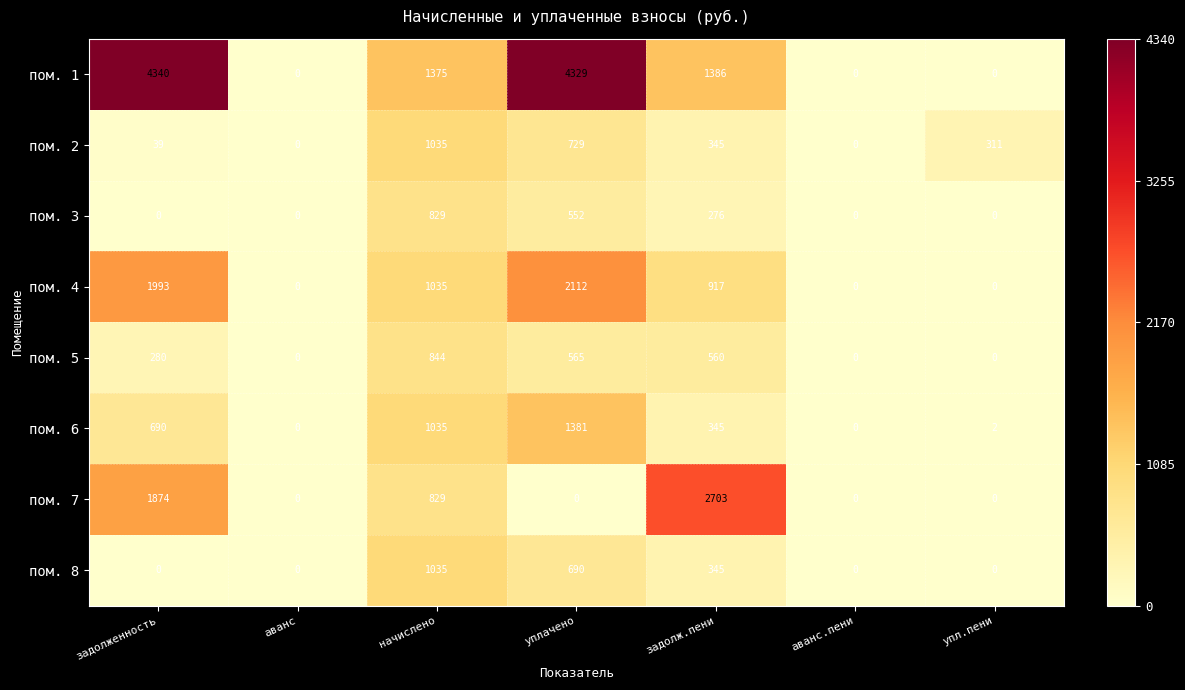

Which label corresponds to the largest value in the chart?

задолженность